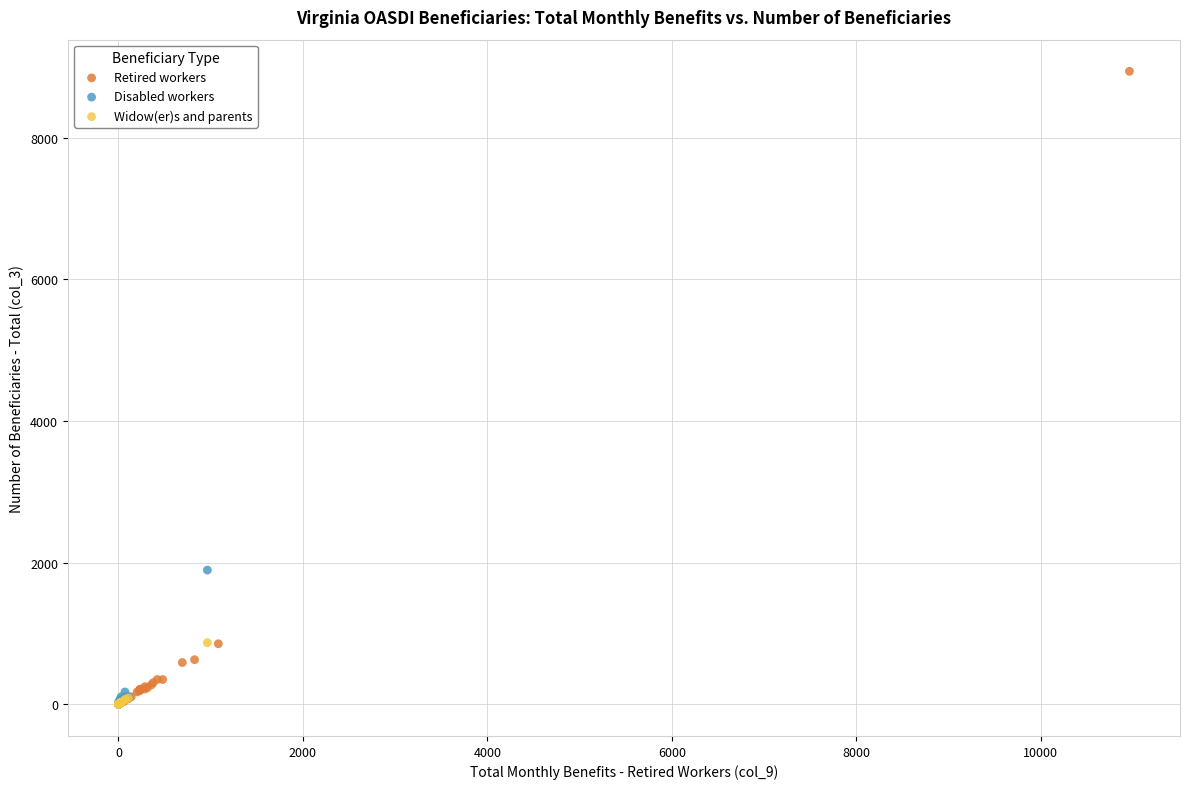

Which series reaches the maximum Y coordinate?

Retired workers